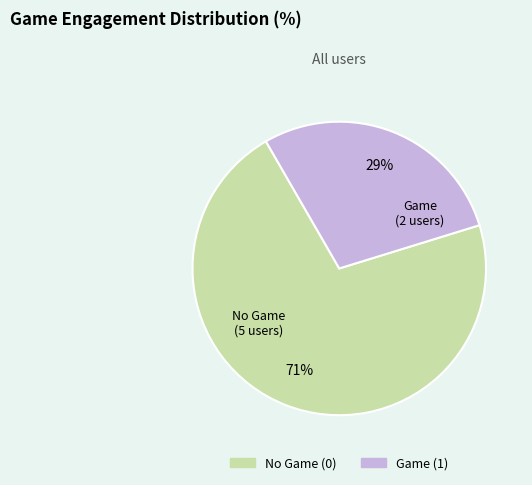

Is there a majority slice in this chart?

Yes